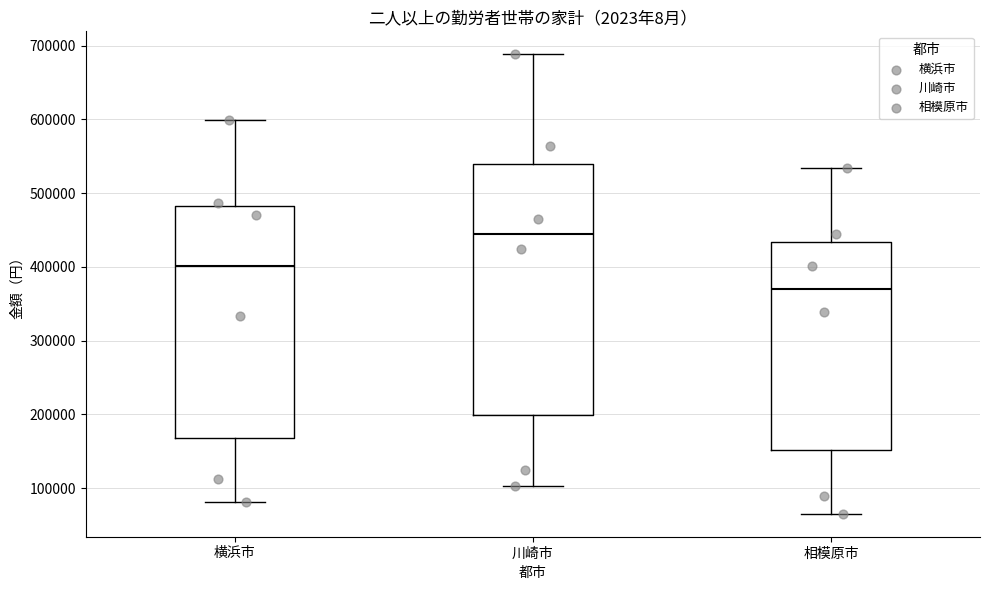

Comparing the boxes themselves (not the whiskers), which one is the tallest?

川崎市